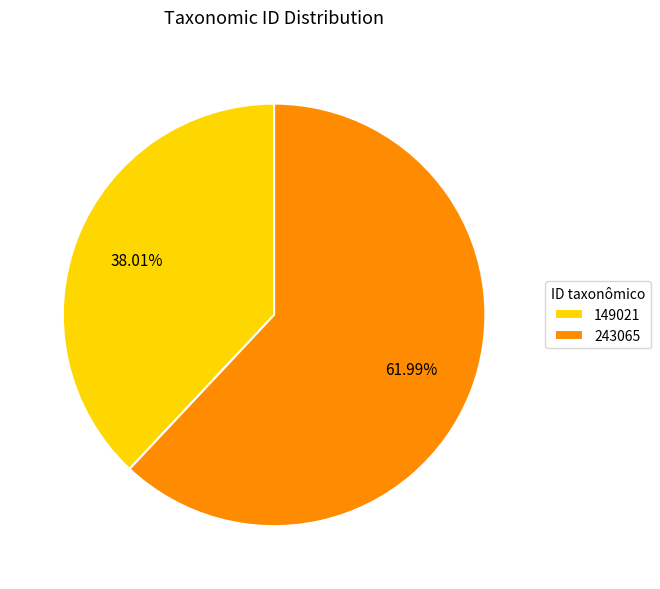

Count the number of slices in the pie.

2